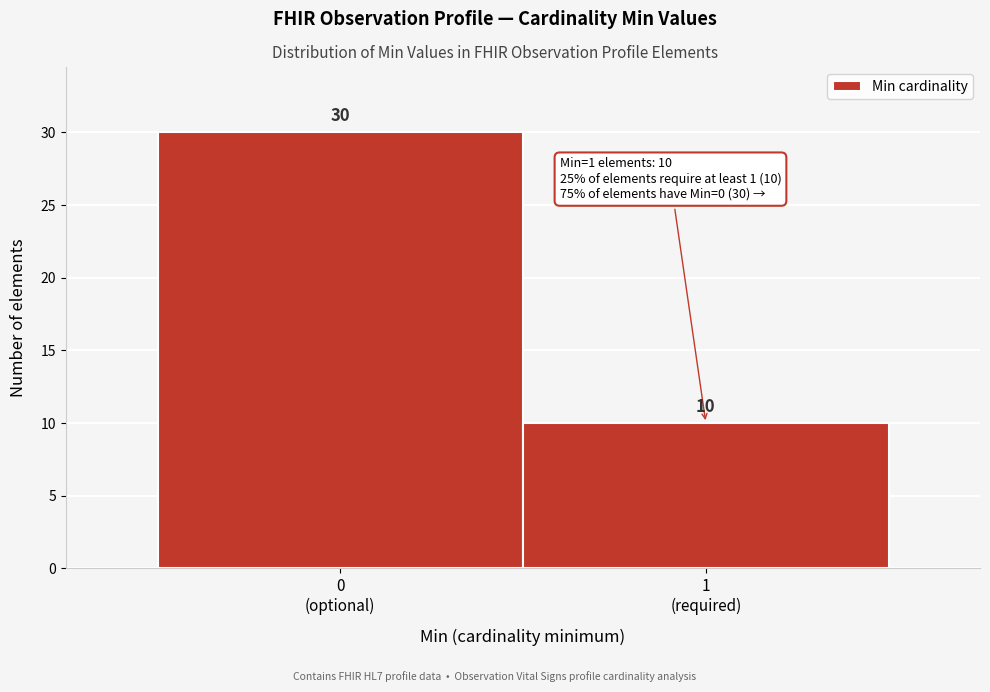

Reading left to right, what are all the values shown in this chart?

30	10